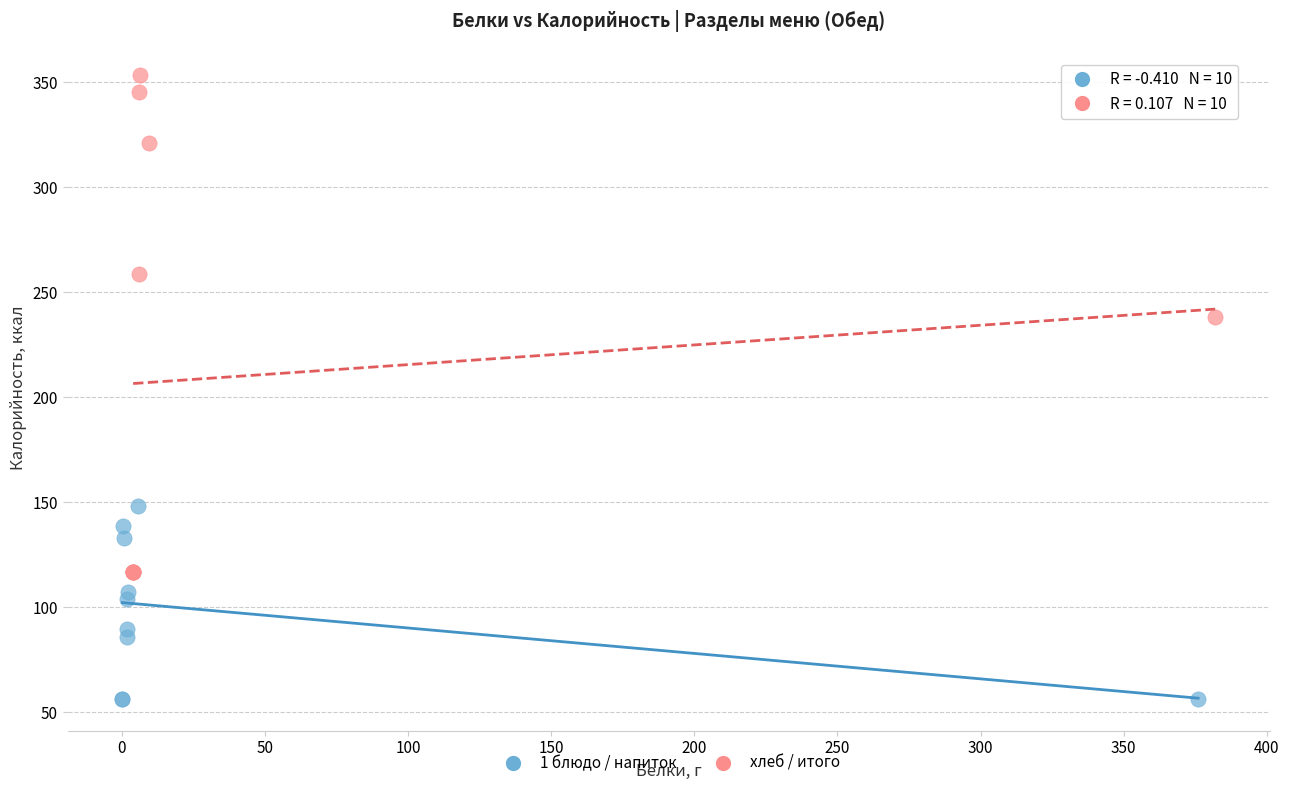

Which series reaches the maximum Y coordinate?

хлеб / итого